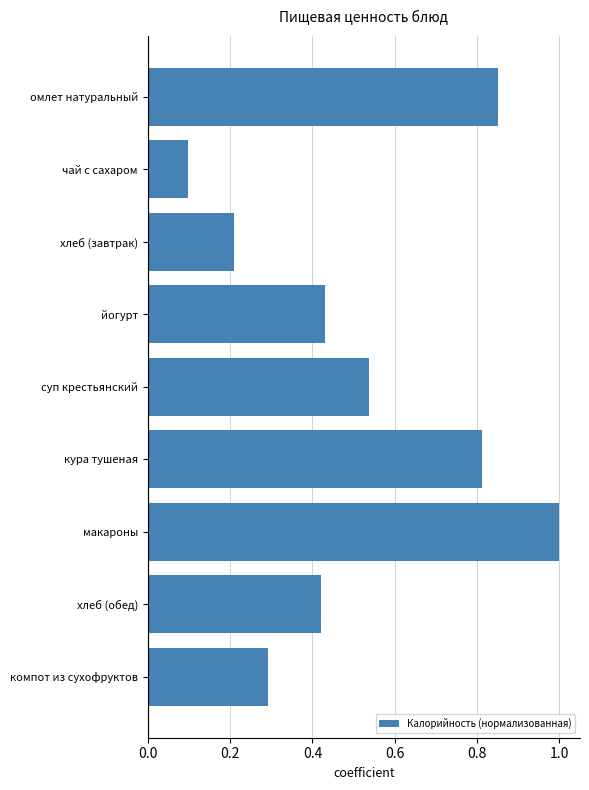

Rank the categories by value from highest to lowest.

макароны, омлет натуральный, кура тушеная, суп крестьянский, йогурт, хлеб (обед), компот из сухофруктов, хлеб (завтрак), чай с сахаром